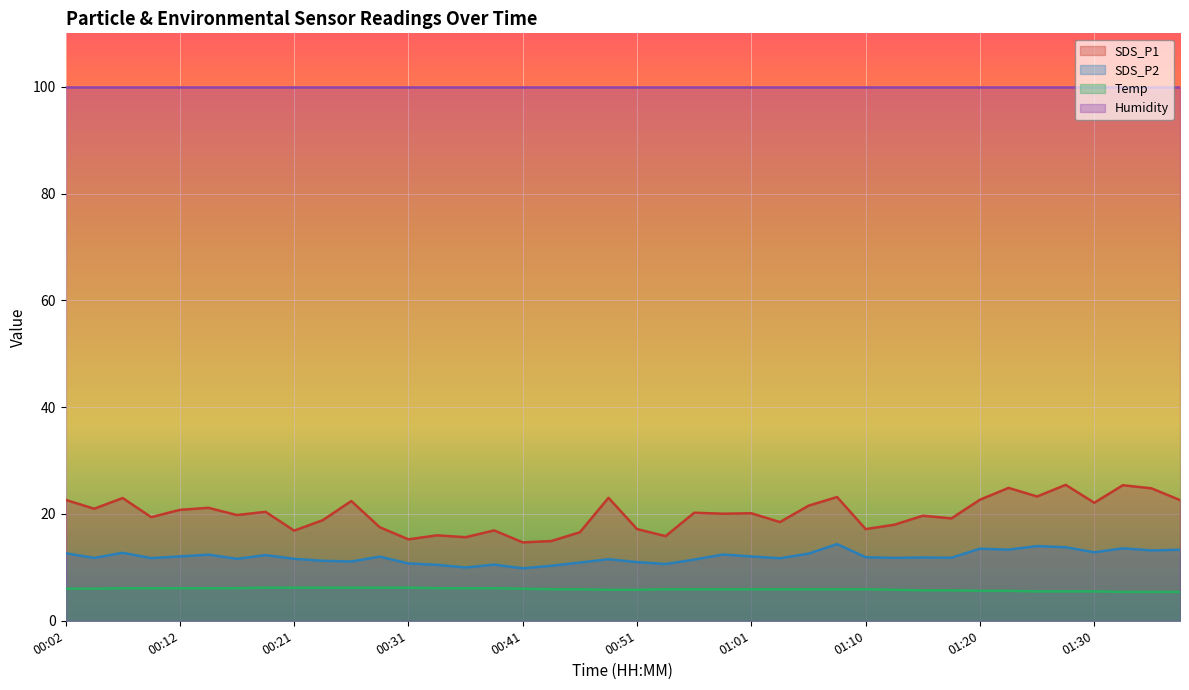

Which series has the largest total across all categories?

Humidity